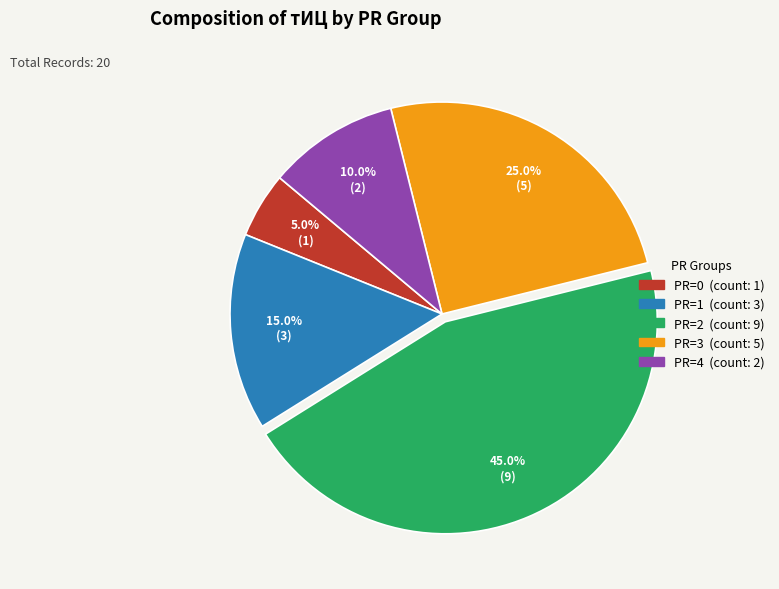

To the nearest percent, what is the average slice percentage?

20%